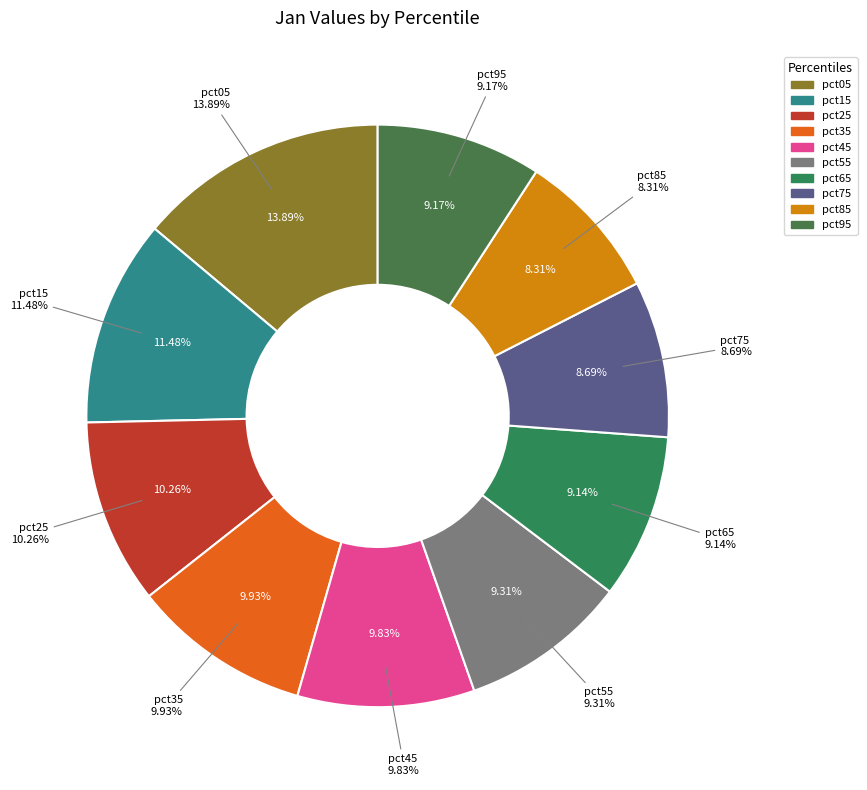

Is there a majority slice in this chart?

No